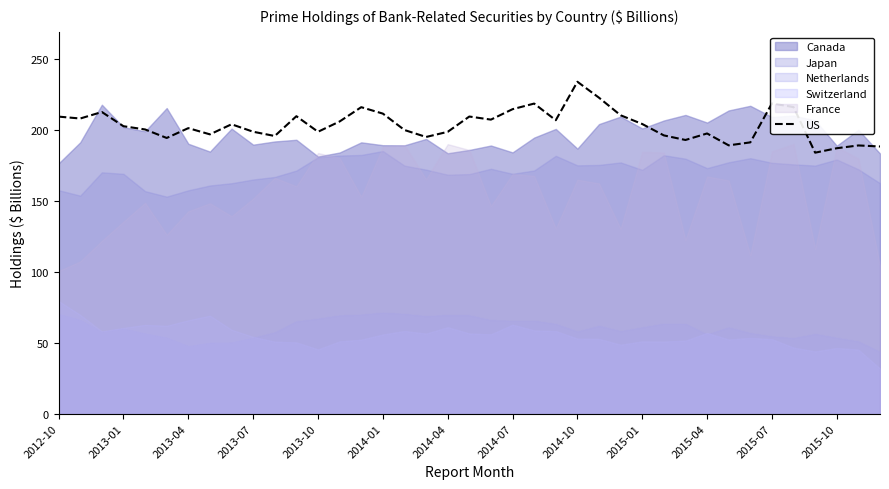

What is the difference between the values at 38 and 2015-10?

10.4